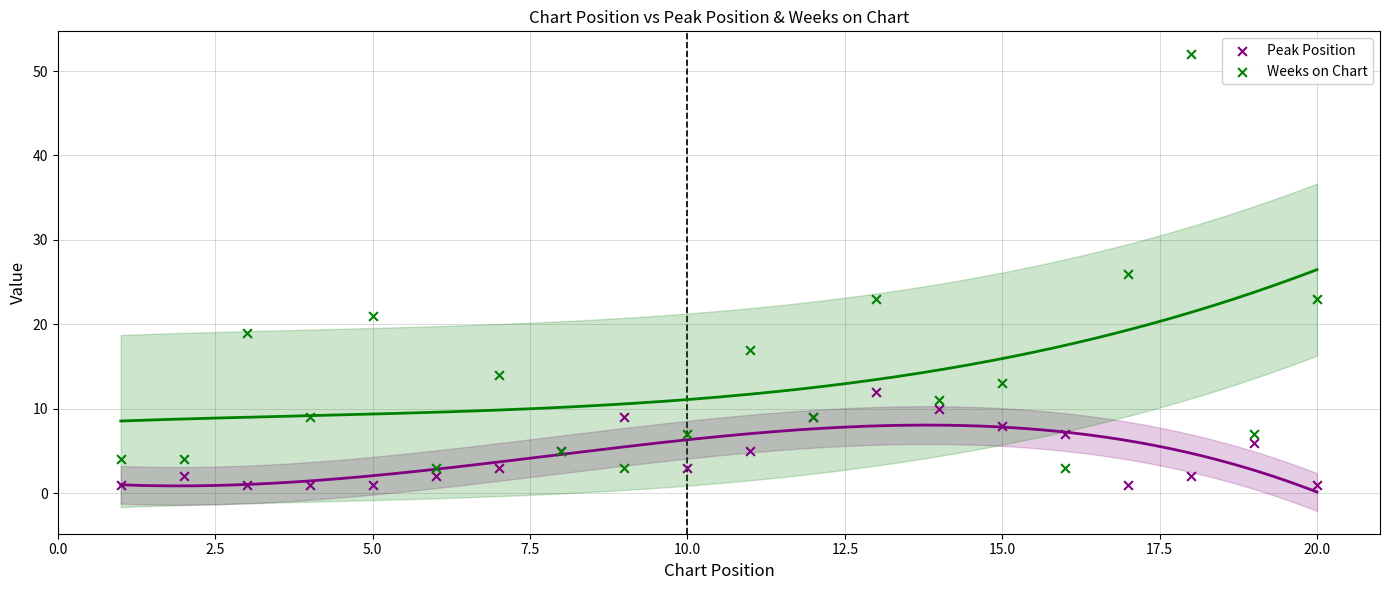

What is the X range (max minus min) for the scatter plot?

19